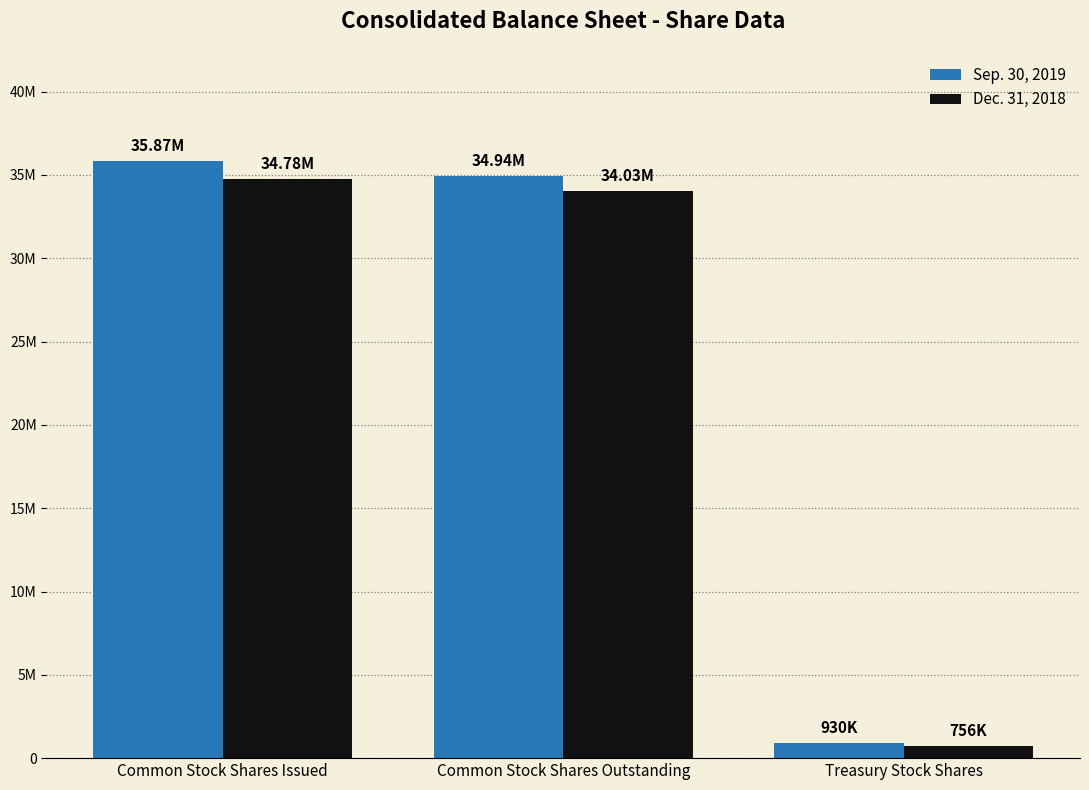

Which series has the largest range (max minus min)?

Sep. 30, 2019